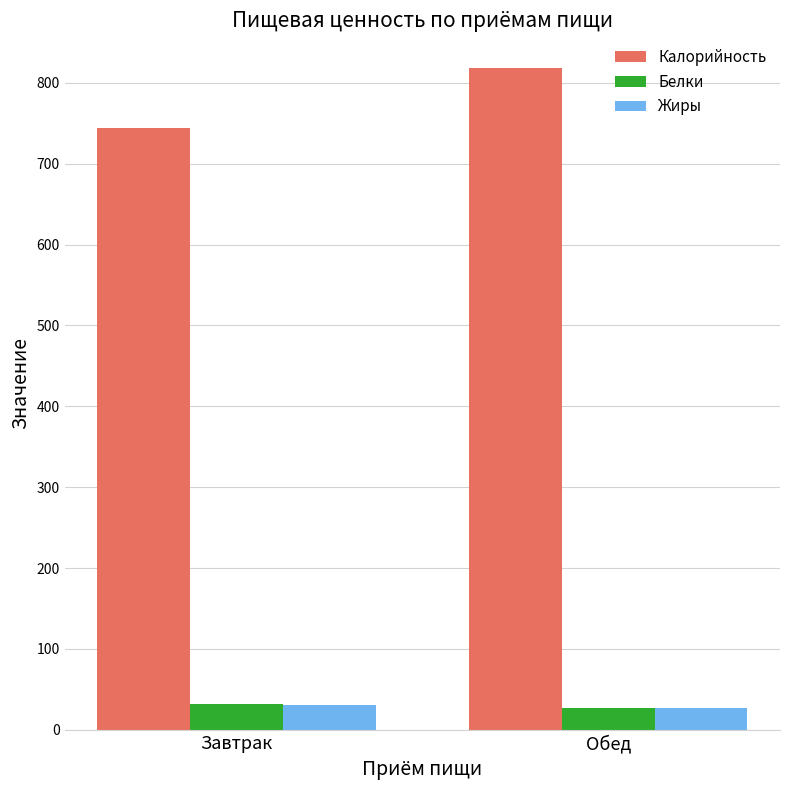

Reading left to right, list all the values displayed in this chart.

Калорийность: Завтрак=744.0	Обед=818.0
Белки: Завтрак=31.7	Обед=26.8
Жиры: Завтрак=30.8	Обед=26.9